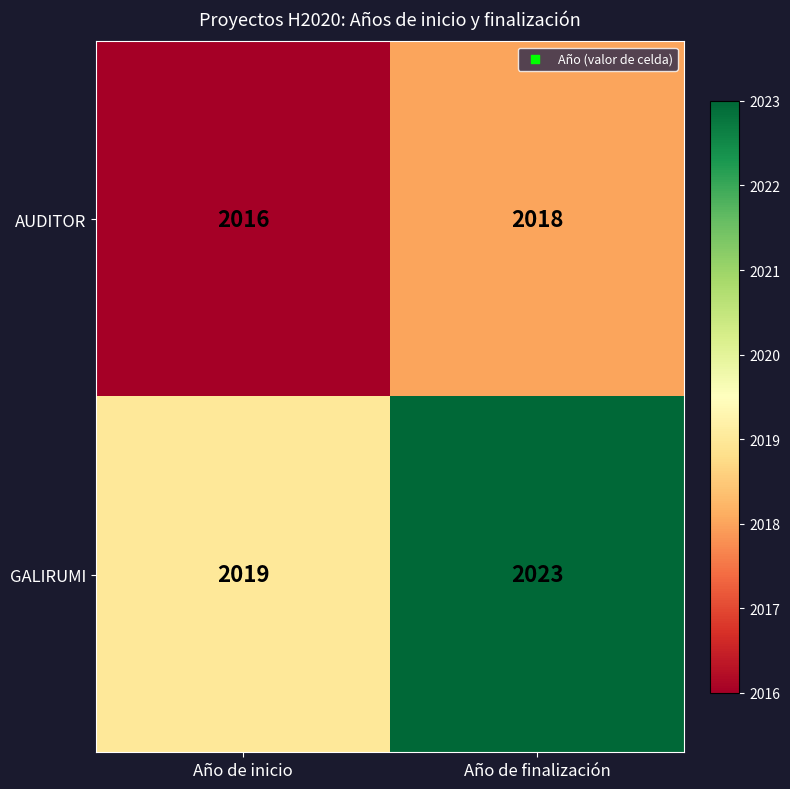

What is the average value of the GALIRUMI series?

2021